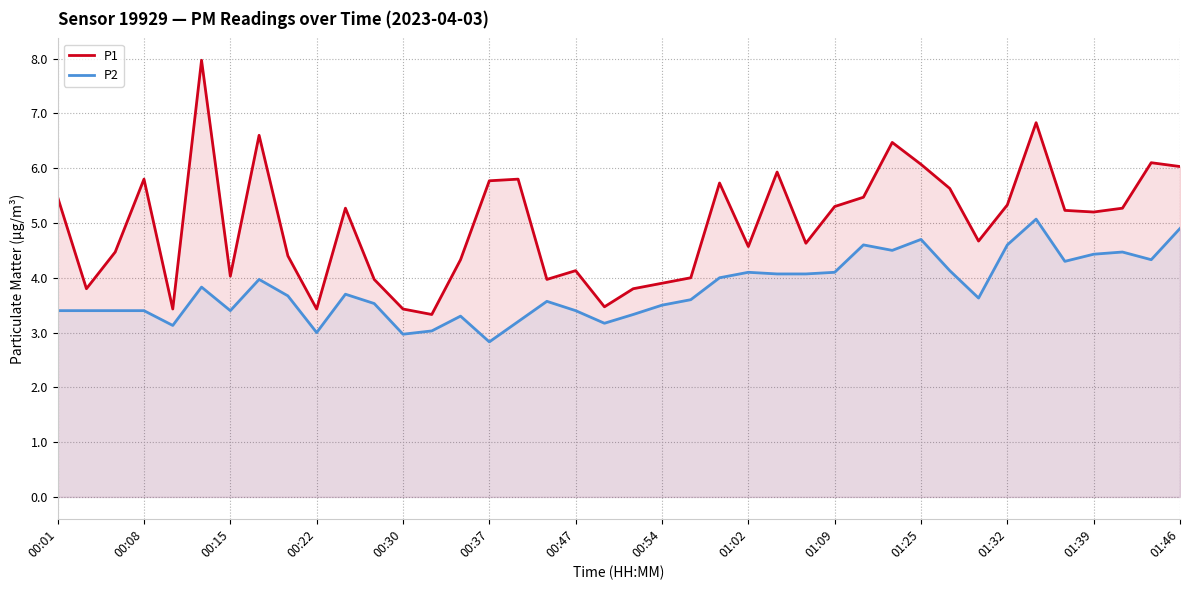

What is the value of the P2 point at the 38th from the left?

4.5